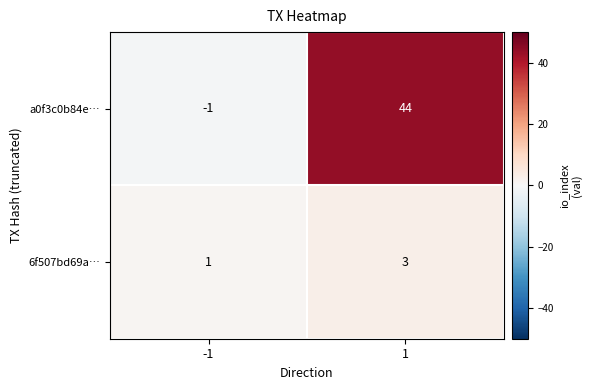

Which series has the largest total across all categories?

a0f3c0b84e…